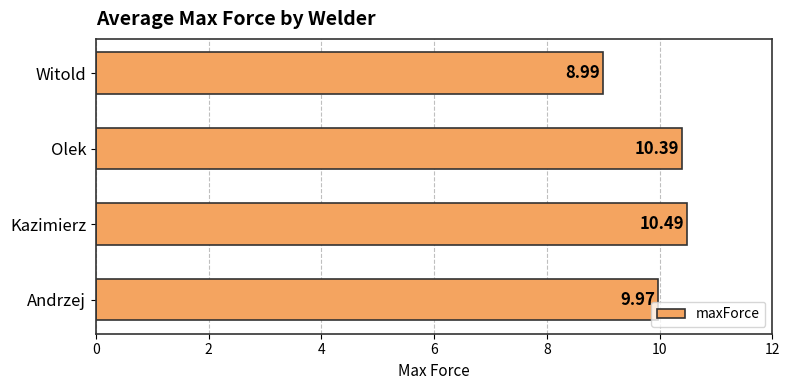

Where is the data nearest to the value 9?

Witold